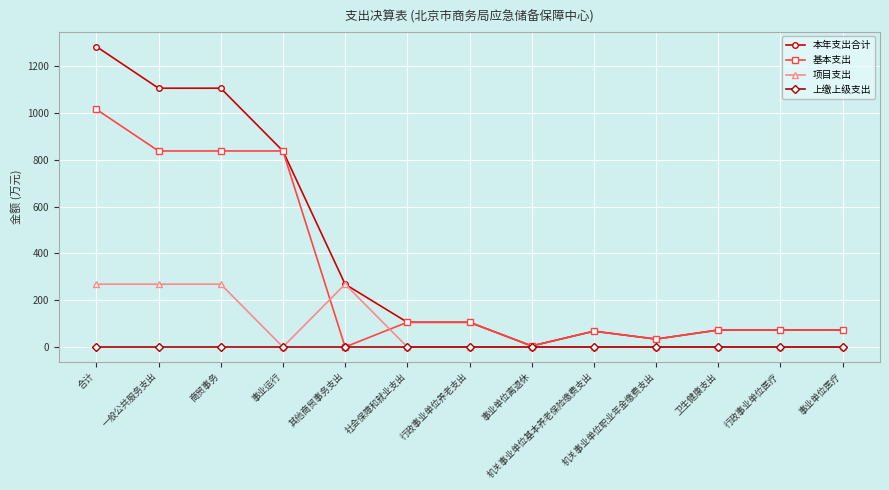

What is the difference between the highest and lowest values at 行政事业单位医疗?

72.5